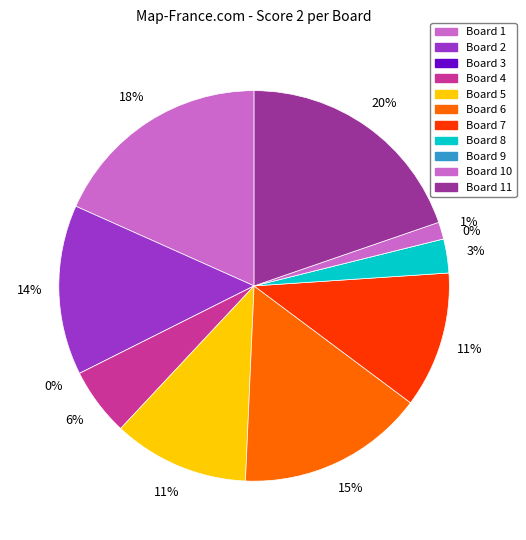

Between Board 2 and Board 7, which is larger?

Board 2